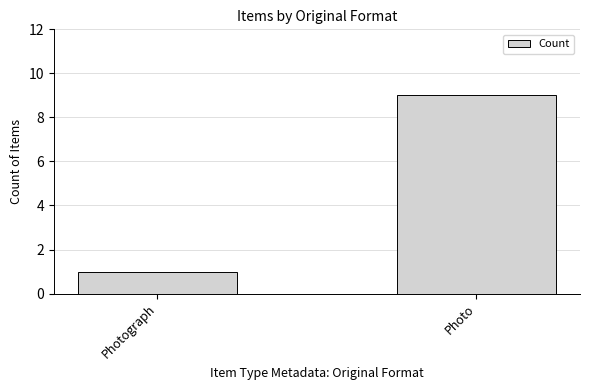

Count the number of data series in this chart.

1